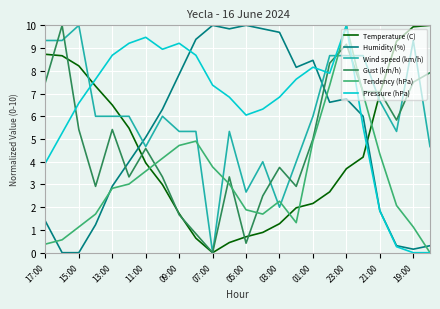

How many times do Wind speed (km/h) and Tendency (hPa) cross each other?

6